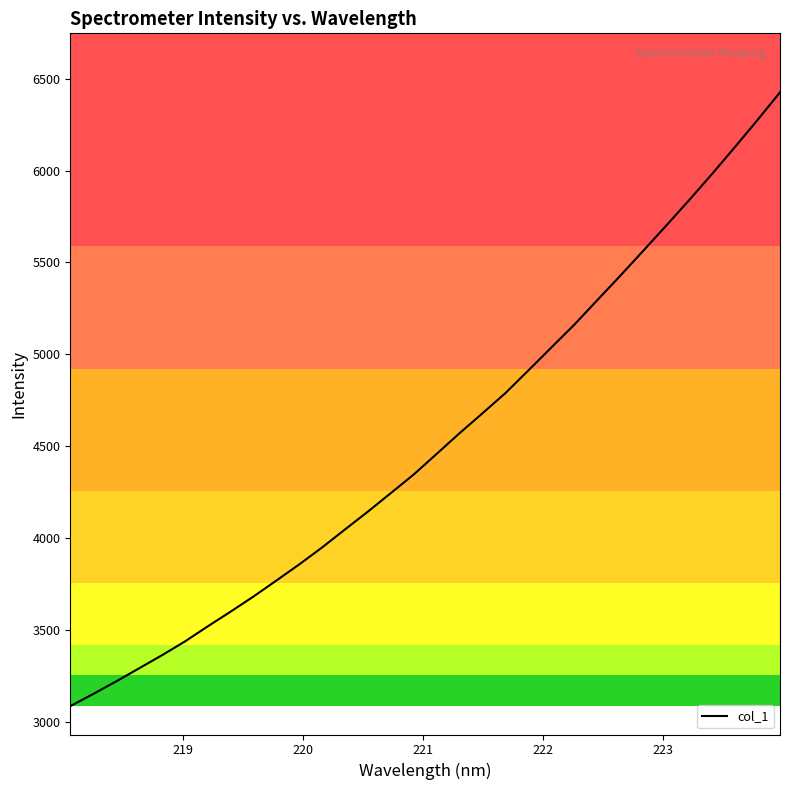

True or false: there are more than 2 points higher than both neighbors.

False